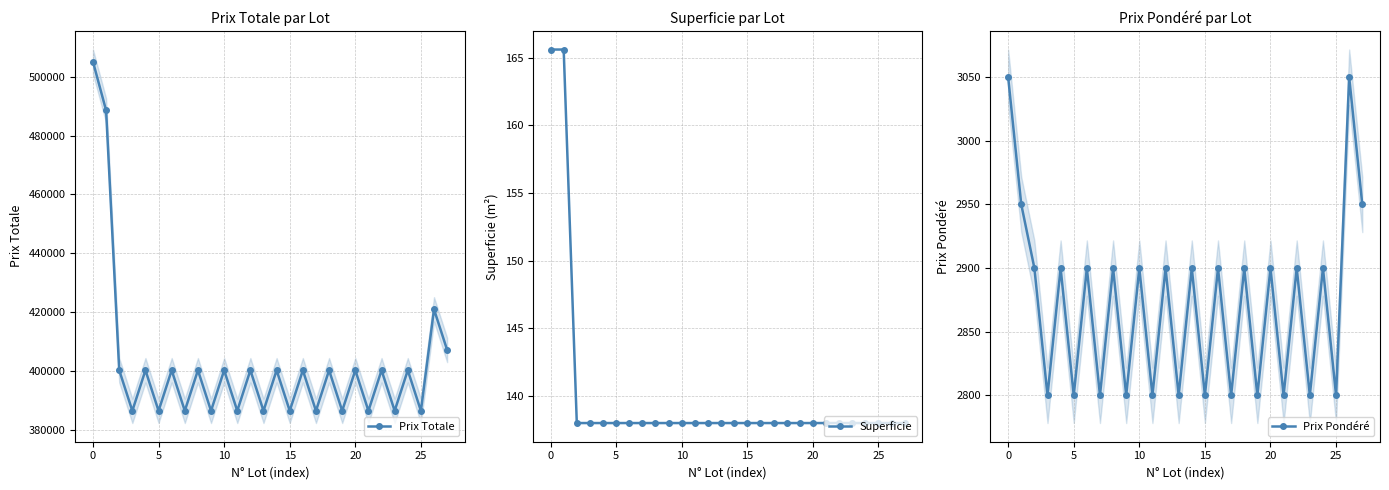

What is the highest value of the Superficie series?

165.6